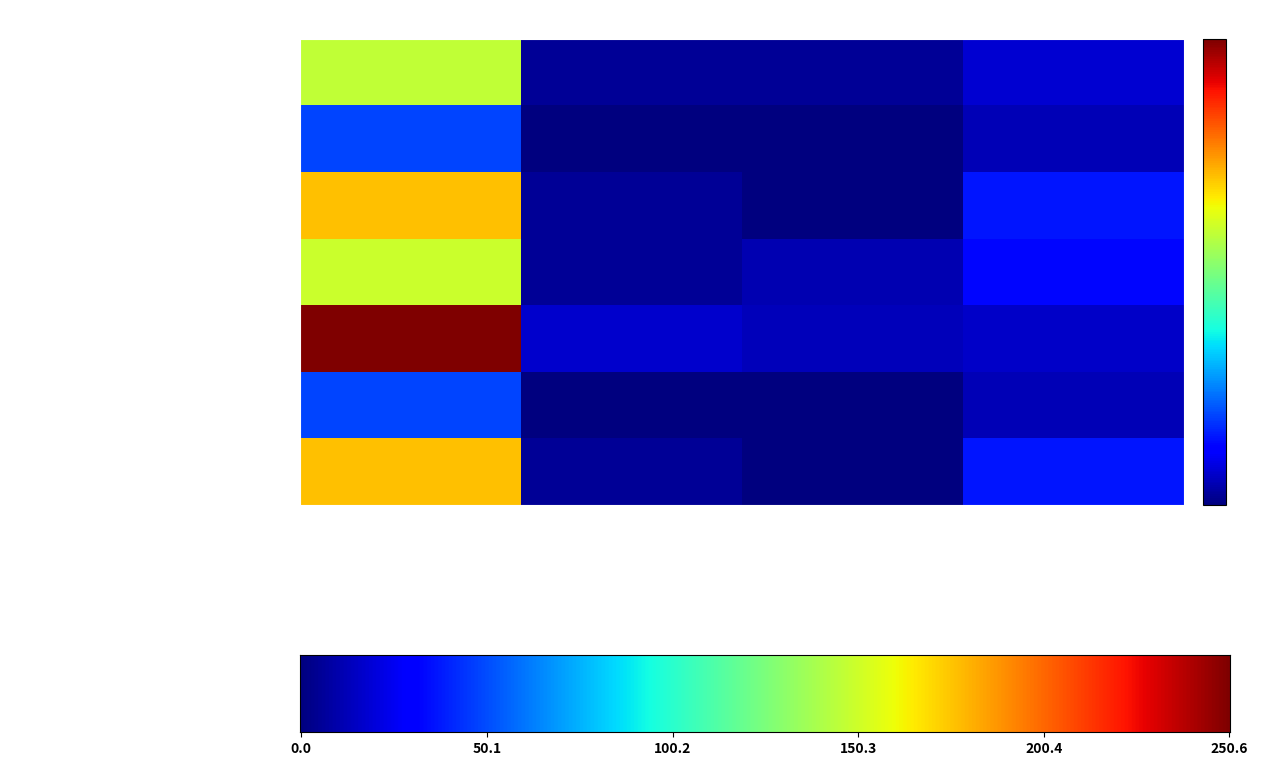

Reading left to right, what are all the values shown in this chart?

суп молочный с макаронными изделиями: Калорийность=146.3	Белки=5.2	Жиры=5.7	Углеводы=18.5
чай с сахаром (завтрак): Калорийность=48.6	Белки=0.1	Жиры=0.0	Углеводы=12.0
хлеб пшеничный (завтрак): Калорийность=176.2	Белки=5.6	Жиры=0.6	Углеводы=36.2
суп крестьянский: Калорийность=149.6	Белки=5.0	Жиры=11.3	Углеводы=32.4
жаркое по-домашнему: Калорийность=250.6	Белки=16.9	Жиры=13.0	Углеводы=16.6
чай с сахаром (обед): Калорийность=48.6	Белки=0.1	Жиры=0.0	Углеводы=12.0
хлеб пшеничный (обед): Калорийность=176.2	Белки=5.6	Жиры=0.6	Углеводы=36.2